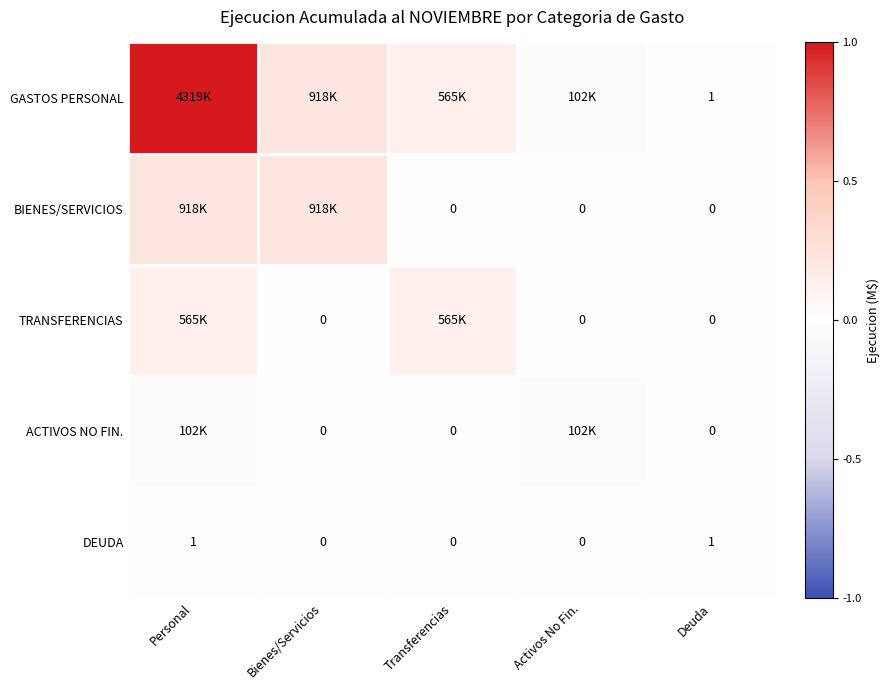

List the labels in order of GASTOS PERSONAL value, smallest first.

Deuda, Activos No Fin., Transferencias, Bienes/Servicios, Personal